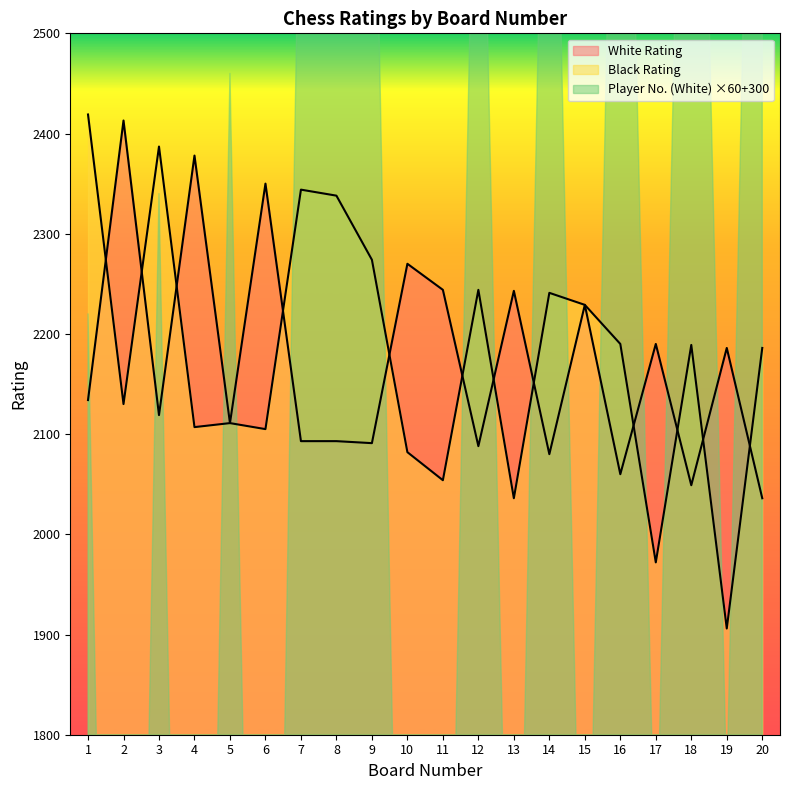

Which series has the largest total across all categories?

Black Rating